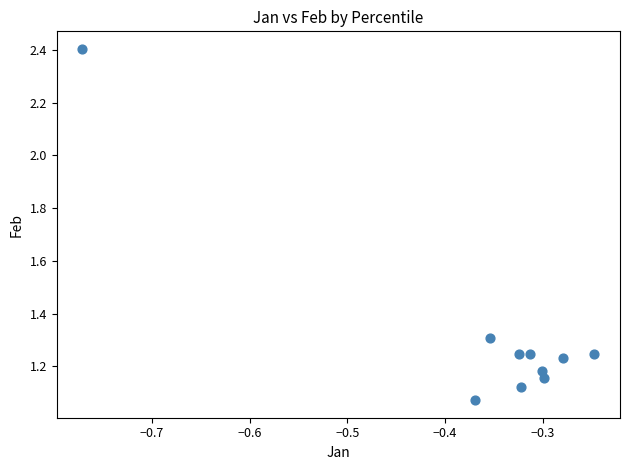

What is the range of X values (max minus min)?

0.5